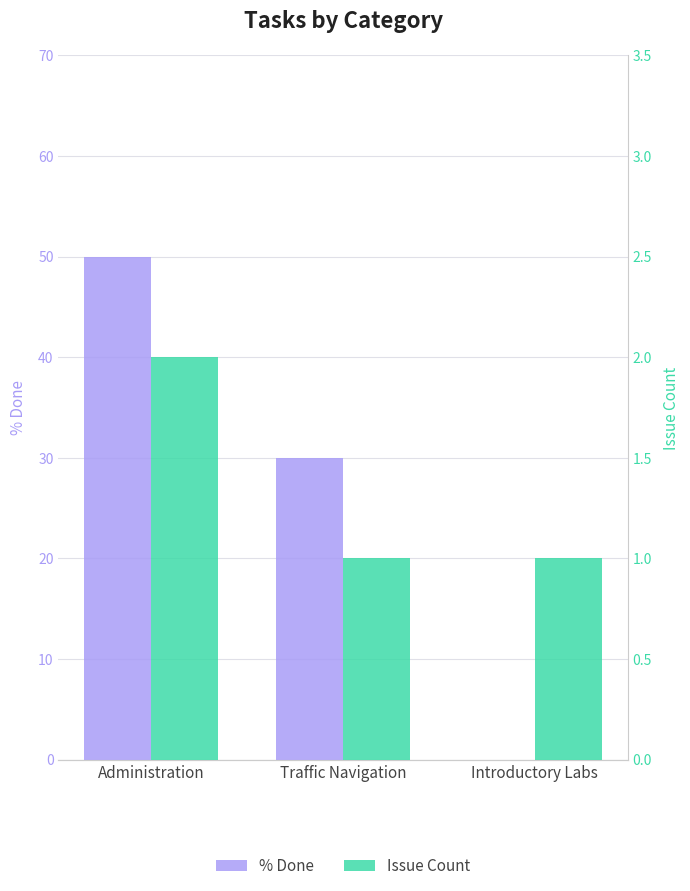

What is the difference between the % Done values at Administration and Introductory Labs?

50